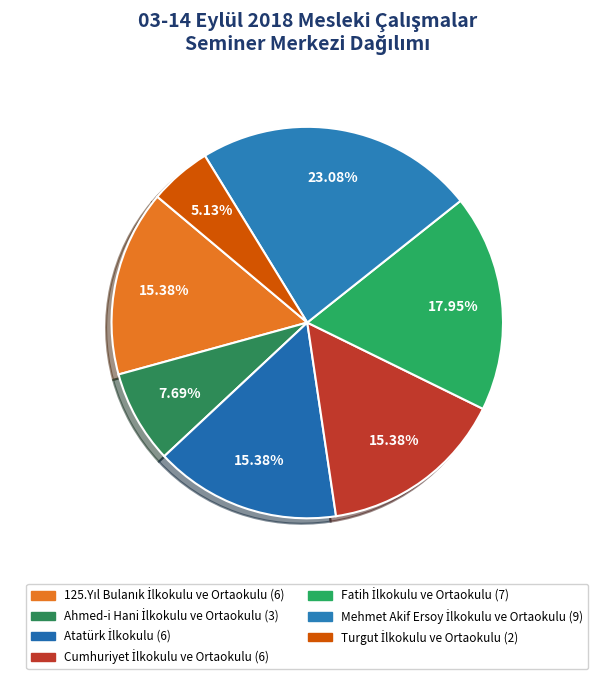

Is there a majority slice in this chart?

No